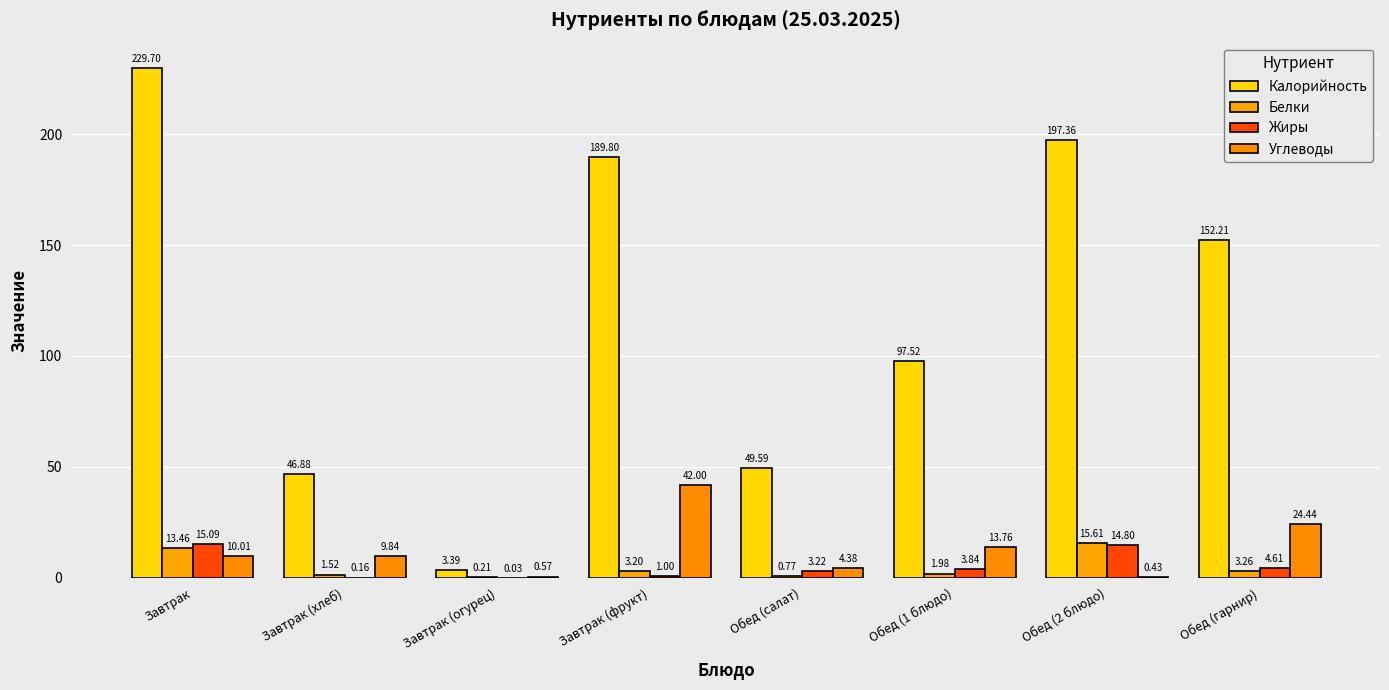

How many data points does each series have?

8